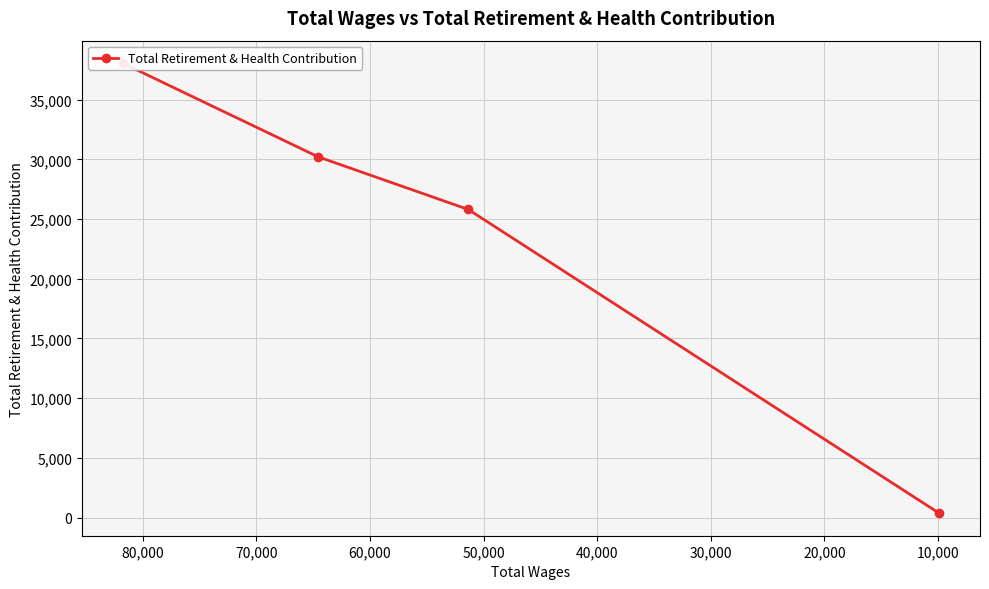

Is it true that the value at 0 is 10611?

False